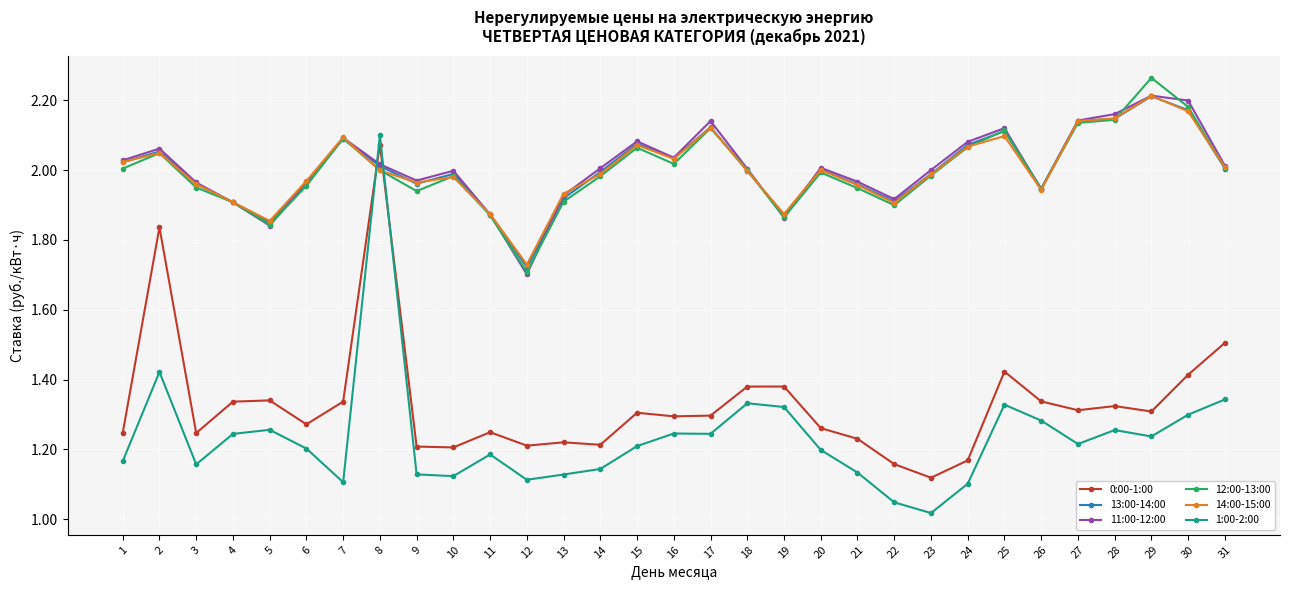

At which category is the sum across all series the highest?

8